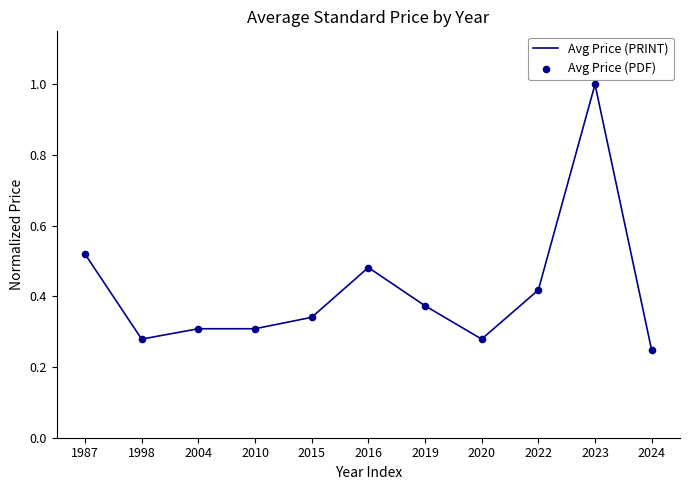

Where is the data nearest to the value 0?

2024